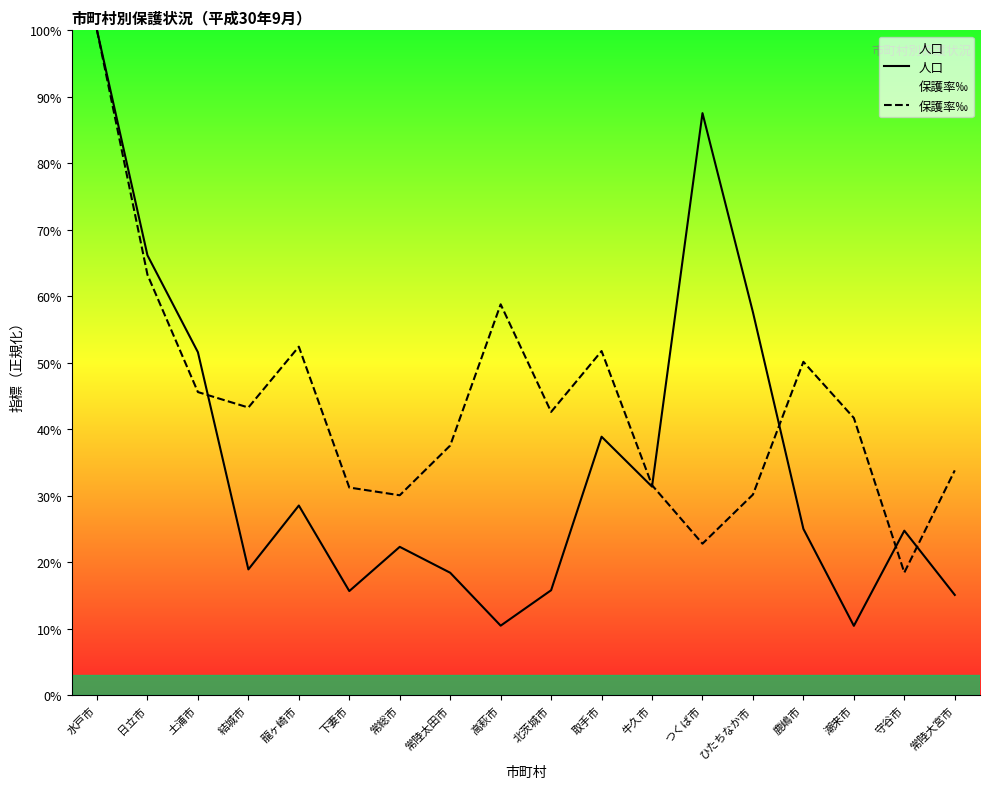

At which label does 人口 first exceed 25?

水戸市